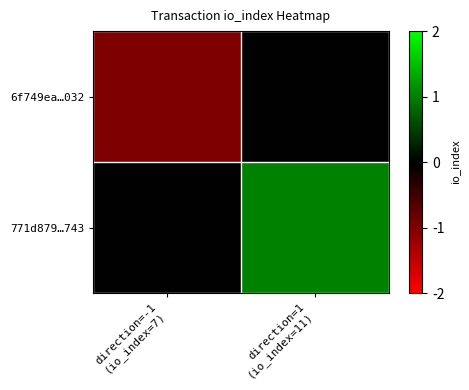

List the series in order of their peak value, lowest first.

6f749ea…032, 771d879…743